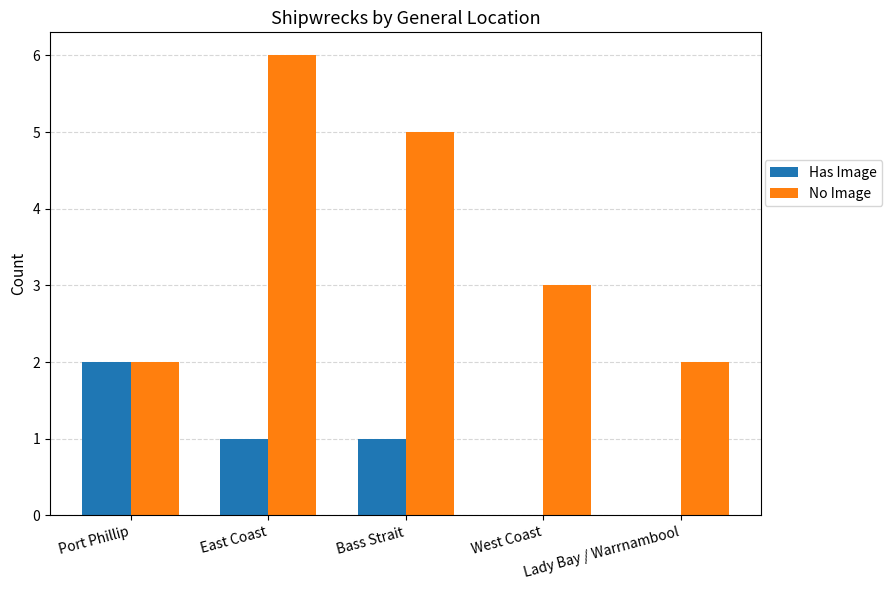

What is the sum of the Has Image values at Bass Strait and East Coast?

2